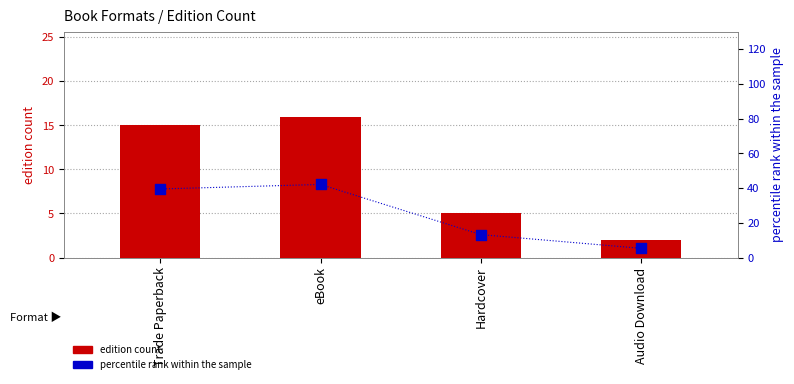

Which series has the largest total across all categories?

percentile rank within formats